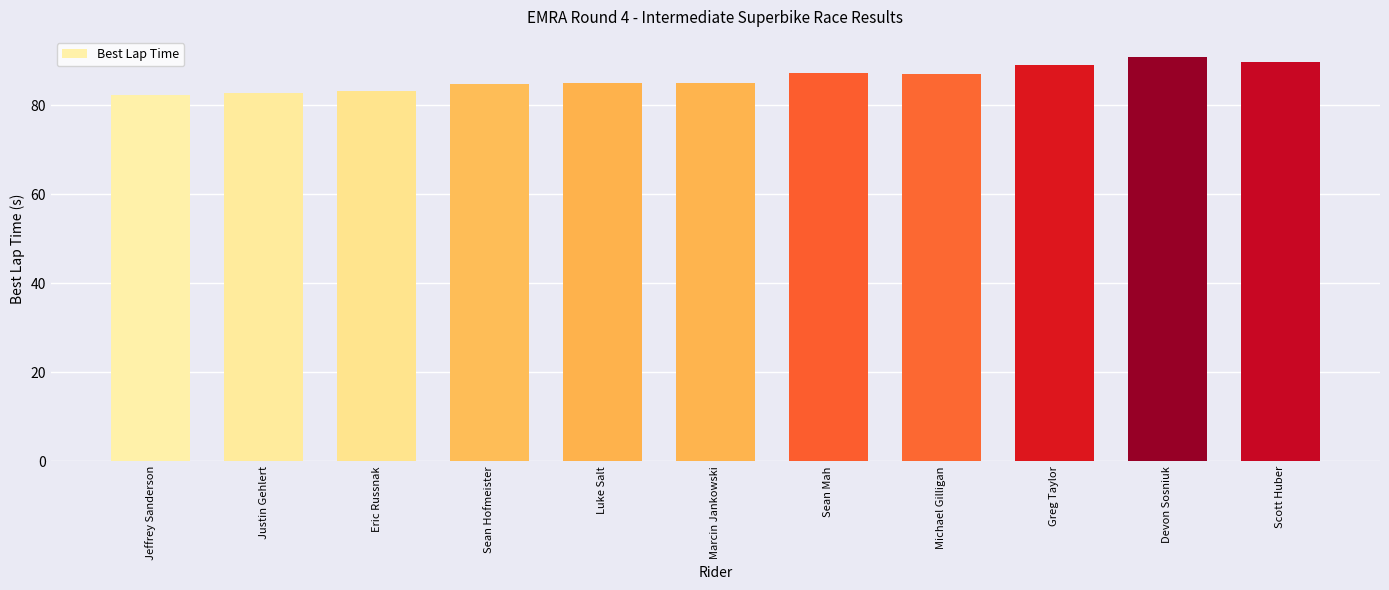

What is the minimum value shown in the chart?

82.4